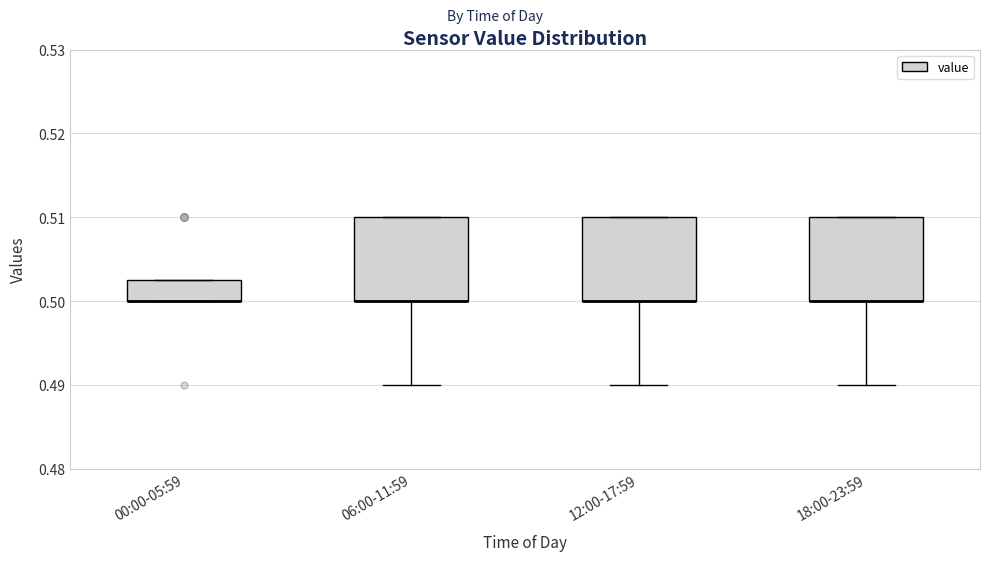

Where is the upper edge of the box for 00:00-05:59 on the y-axis? The values are not printed on the chart, so give them approximately, as read against the axis.

0.503